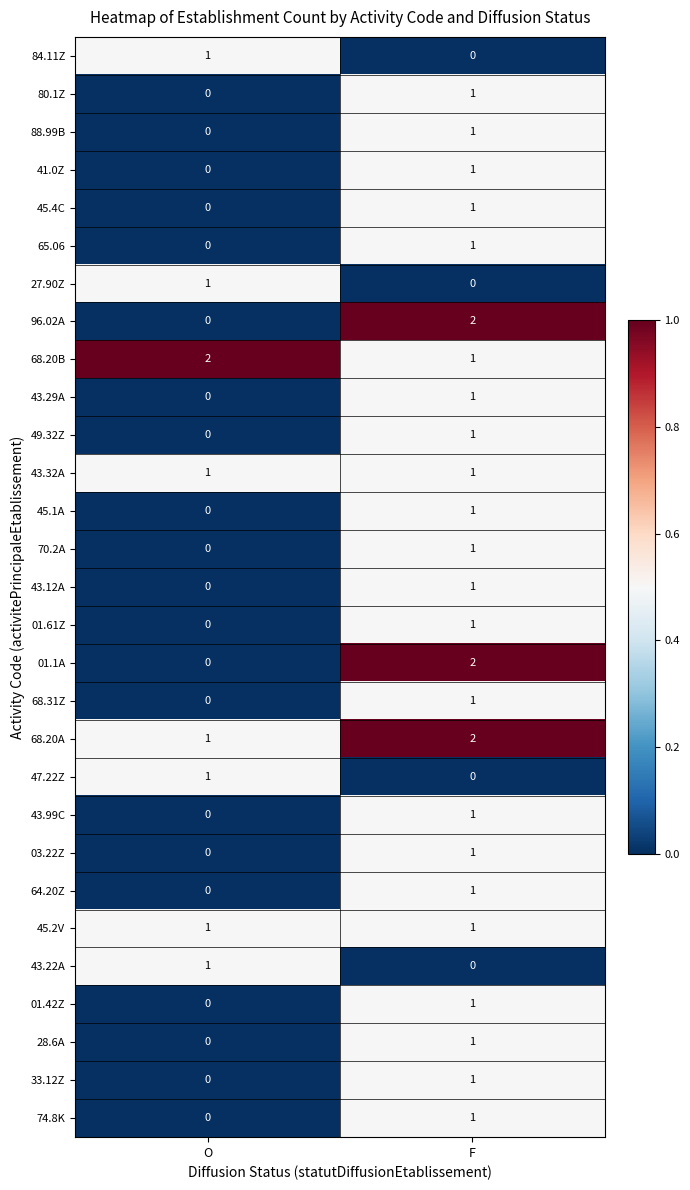

List the labels in order of 68.20B value, largest first.

O, F